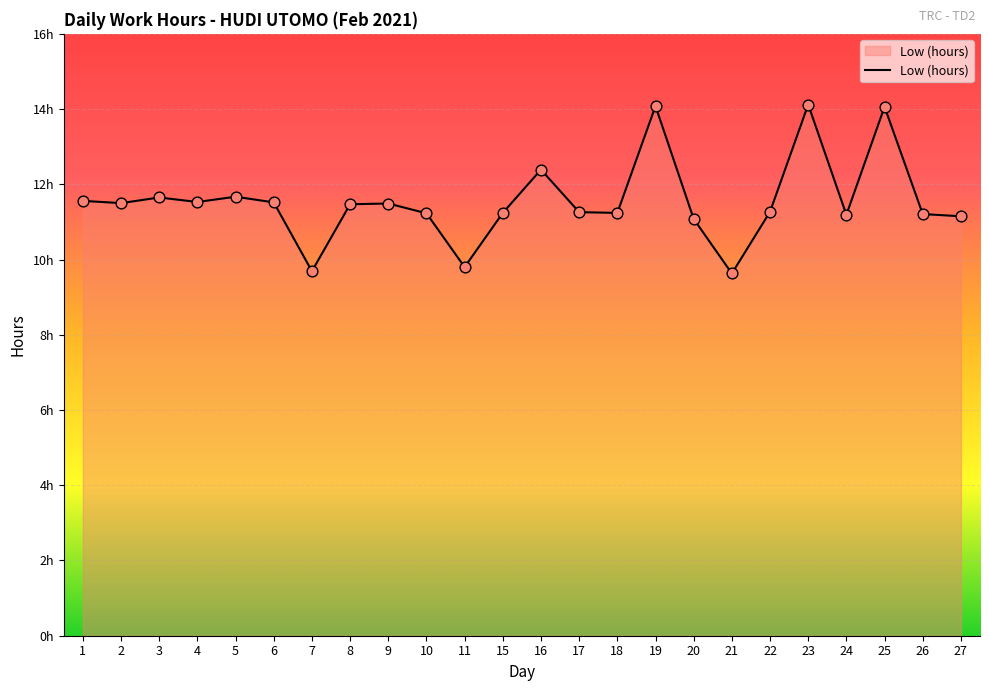

What is the ratio of the value at 7 to the value at 17?

0.9